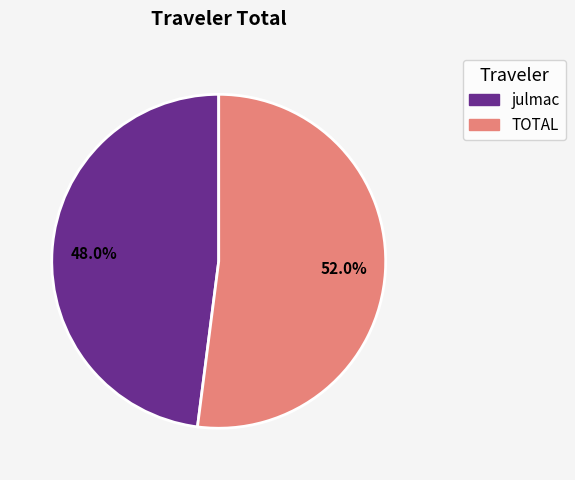

To the nearest percent, what is the combined percentage of TOTAL and julmac?

100%